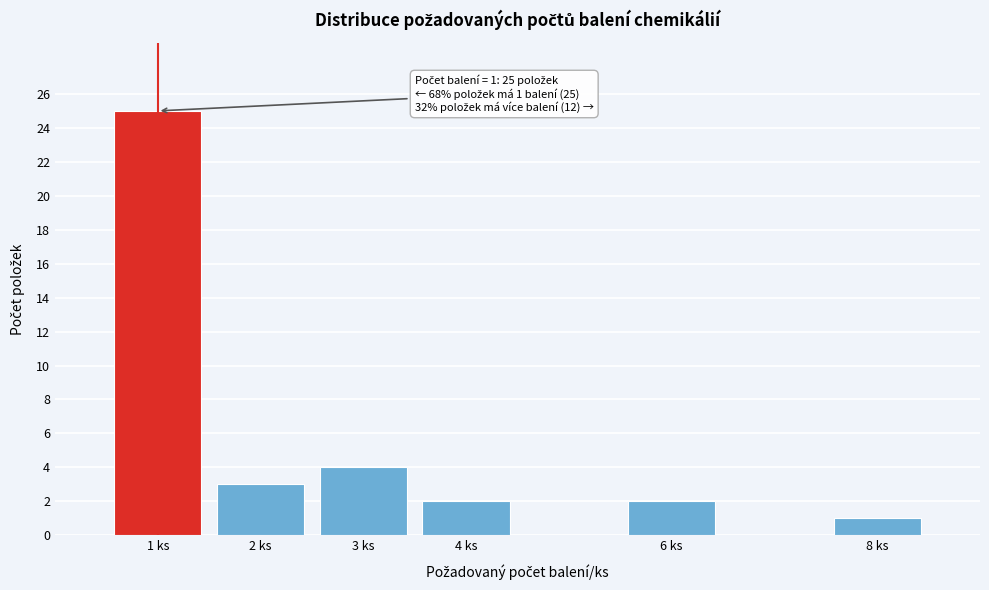

Reading left to right, list all the values displayed in this chart.

1 ks=25	2 ks=3	3 ks=4	4 ks=2	6 ks=2	8 ks=1